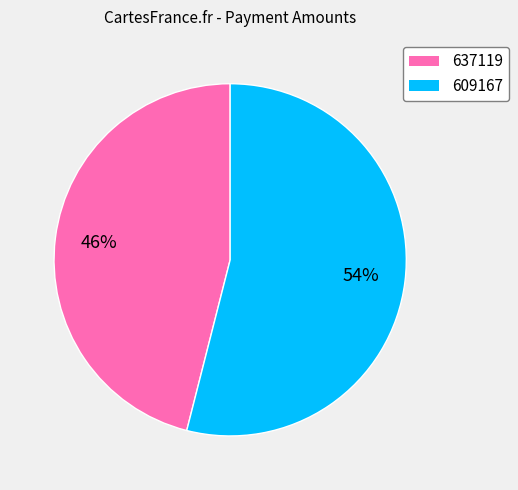

Which has a higher value, 637119 or 609167?

609167